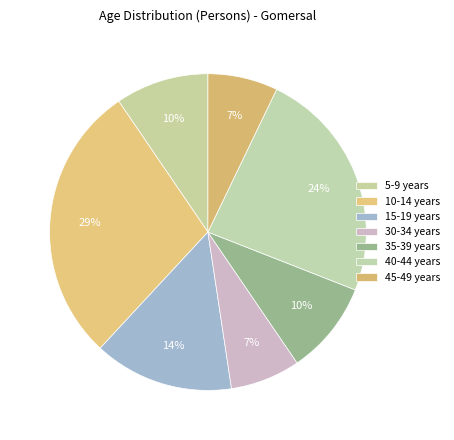

Is the sum of 45-49 years and 30-34 years greater than half?

No